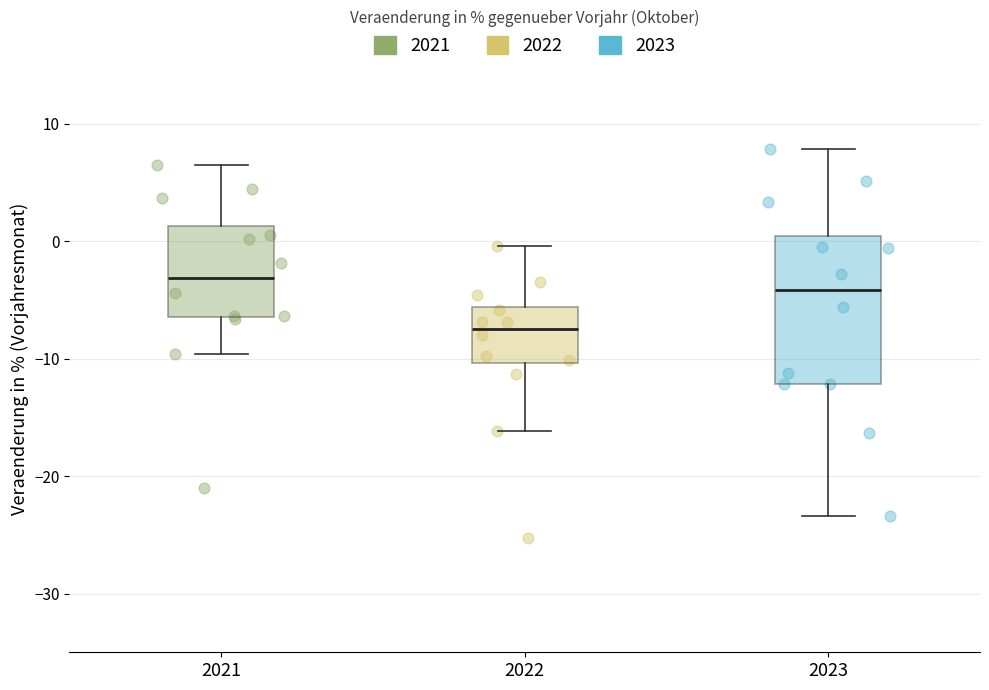

Which box's median line is the highest?

2021